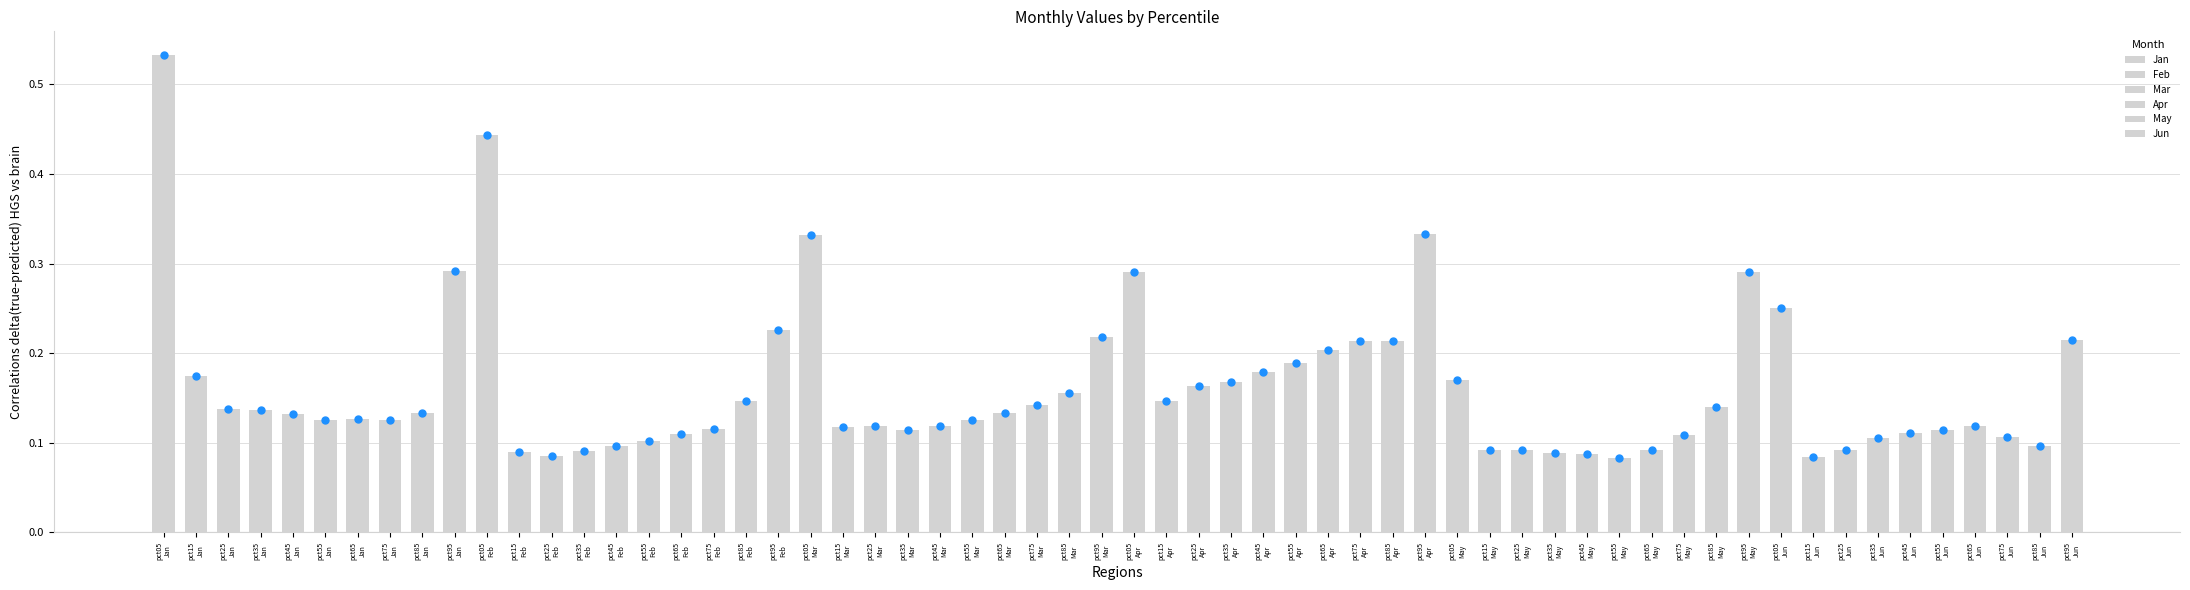

How many bars are there in total?

60